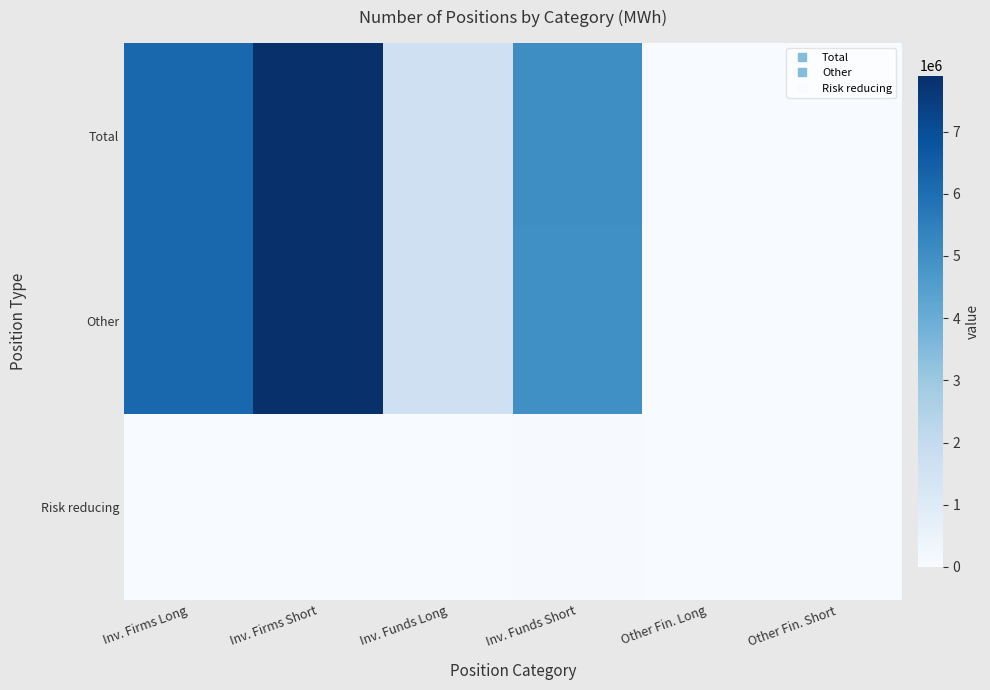

Reading right to left, what are all the values shown in this chart?

Total: Other Fin. Short=0	Other Fin. Long=0	Inv. Funds Short=5035602	Inv. Funds Long=1662135	Inv. Firms Short=7900656	Inv. Firms Long=6219854
Other: Other Fin. Short=0	Other Fin. Long=0	Inv. Funds Short=4995690	Inv. Funds Long=1661463	Inv. Firms Short=7900656	Inv. Firms Long=6219854
Risk reducing: Other Fin. Short=0	Other Fin. Long=0	Inv. Funds Short=39912	Inv. Funds Long=672	Inv. Firms Short=0	Inv. Firms Long=0